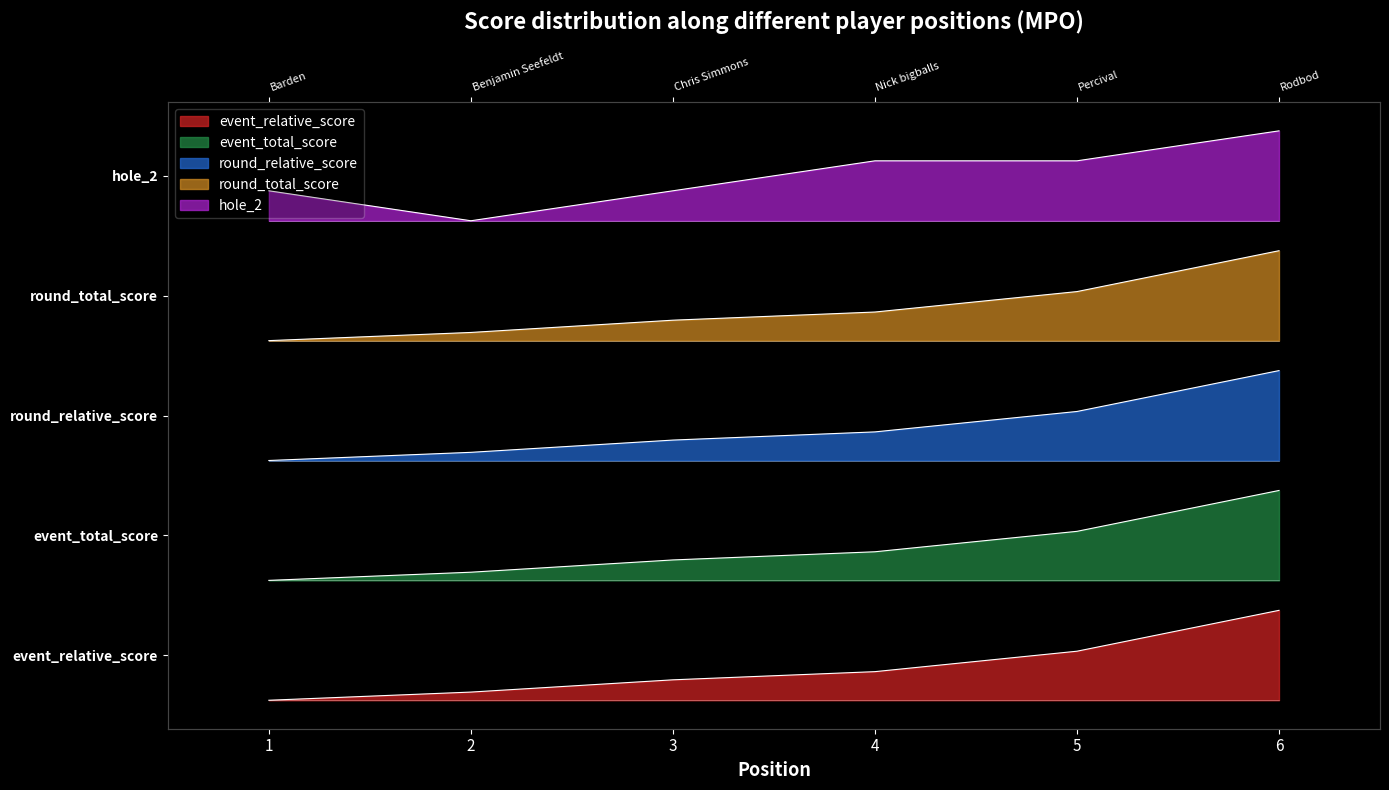

At which label does round_relative_score reach its minimum?

1